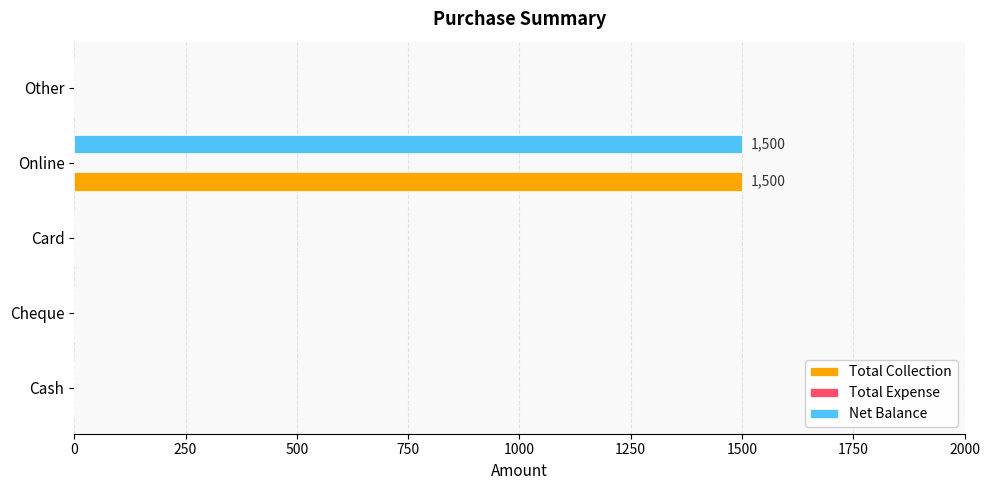

At which category does the chart reach its peak across all series?

Online